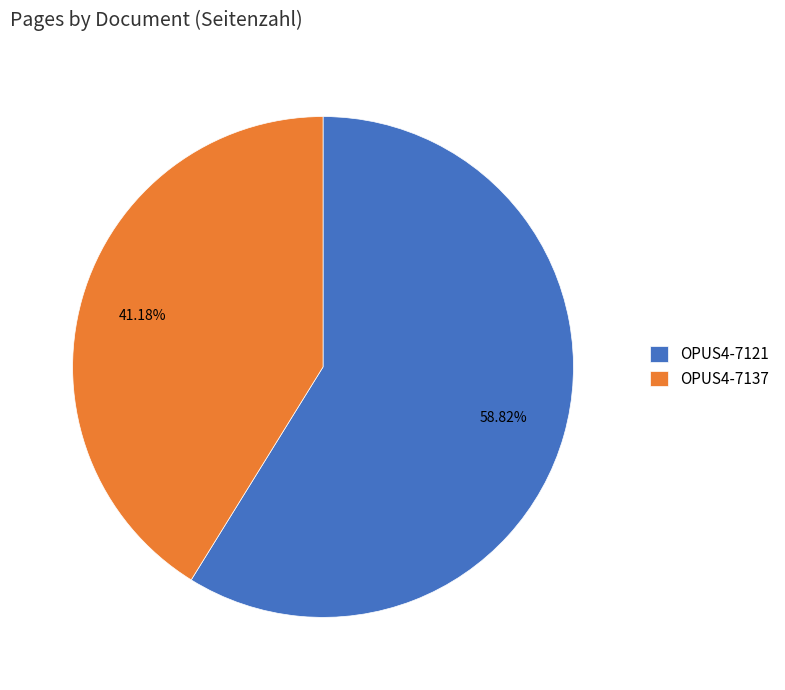

What portion of the pie excludes OPUS4-7121?

41.2%